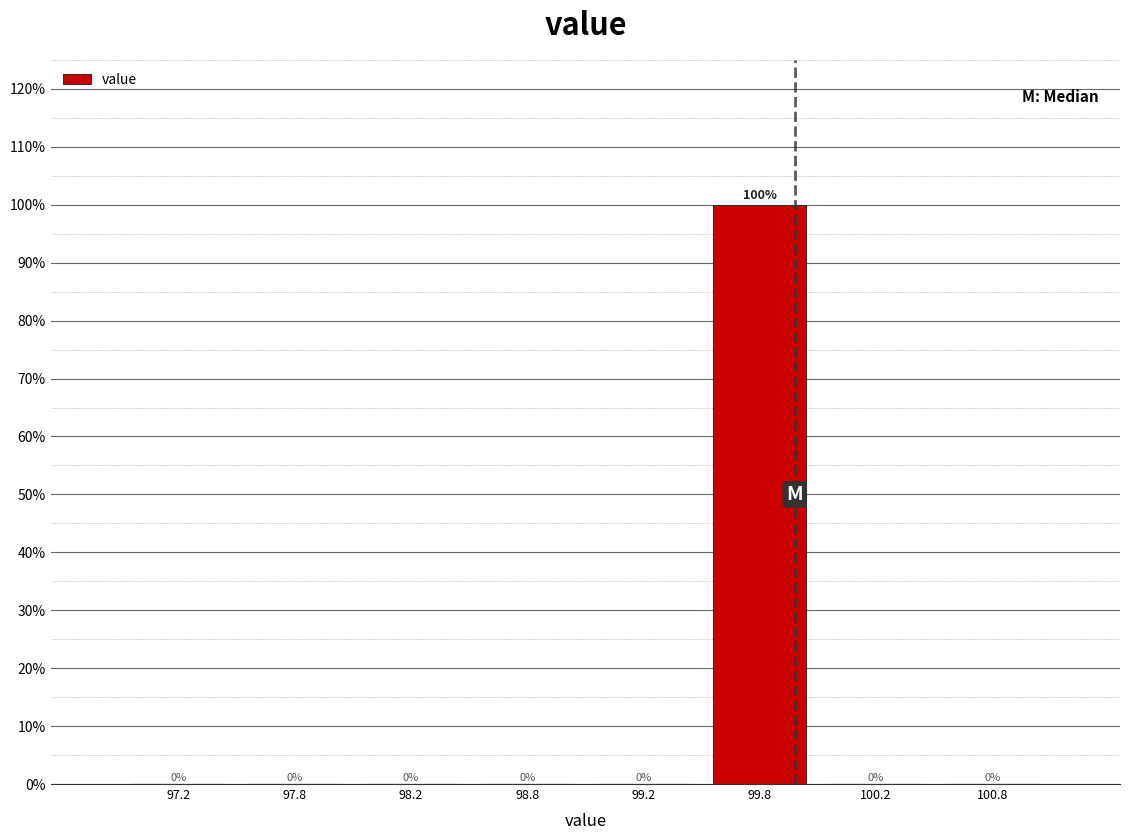

Are the bars horizontal?

No